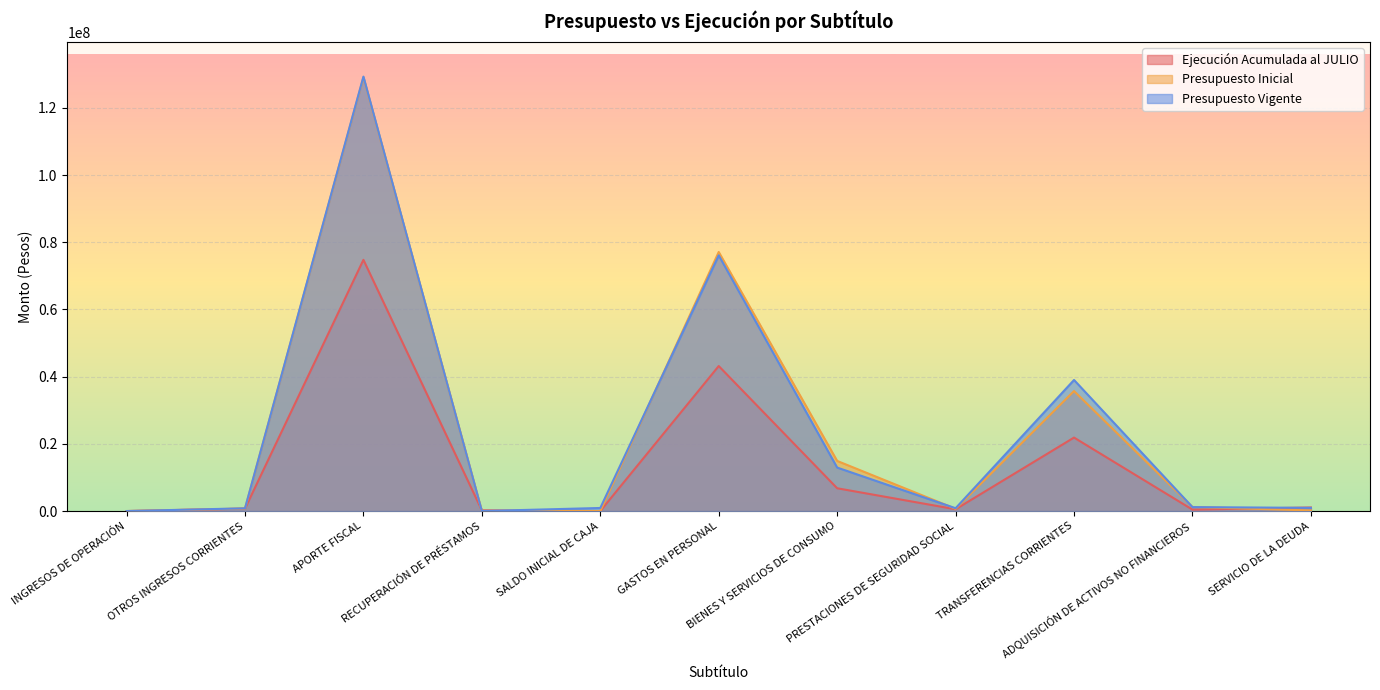

What value does the Ejecución Acumulada al JULIO series have at APORTE FISCAL, to the nearest 10?

74779460